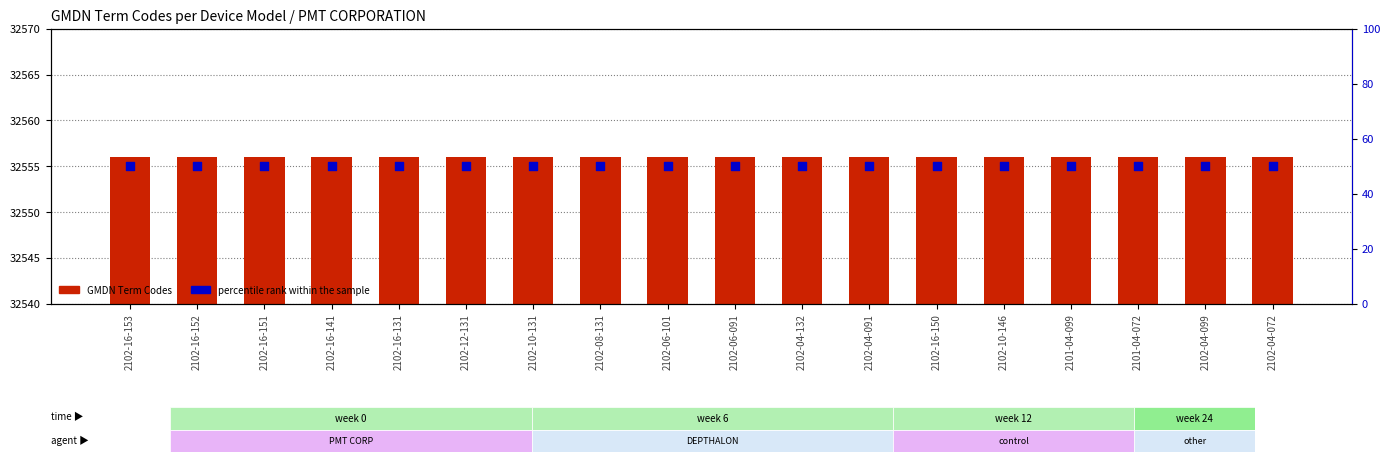

Which series contains the highest Y value?

GMDN Term Codes